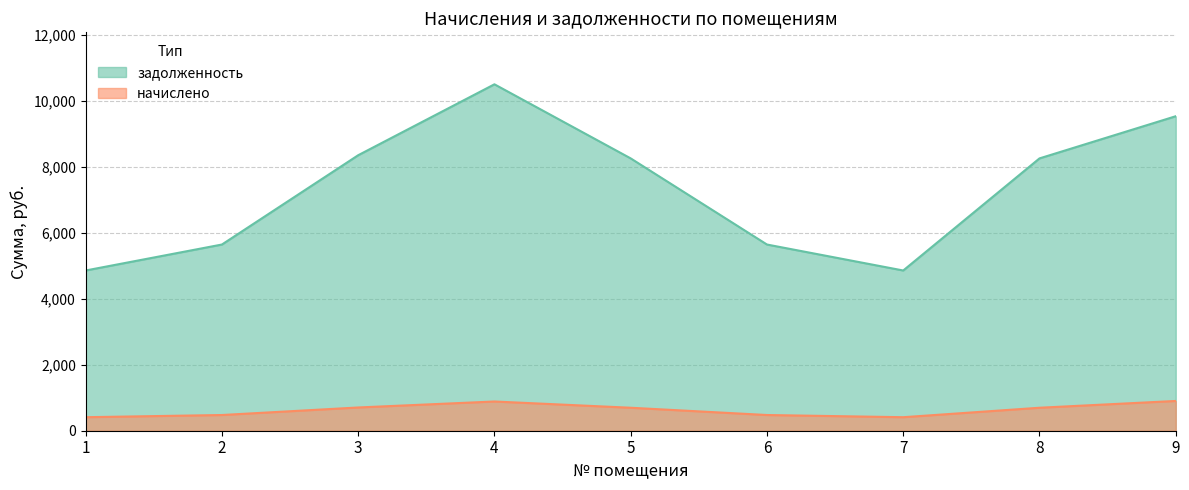

What is the value of the задолженность point at the 4th from the left?

10502.4